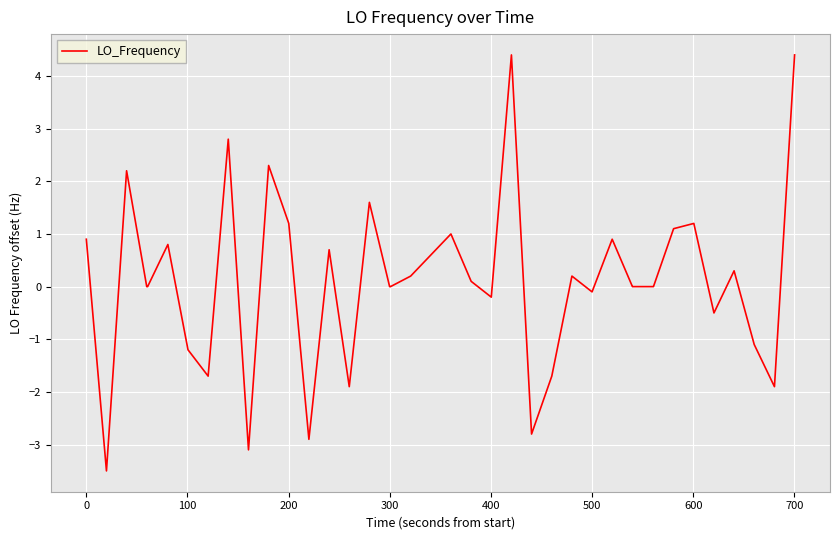

What is the difference between the maximum and minimum values?

7.9